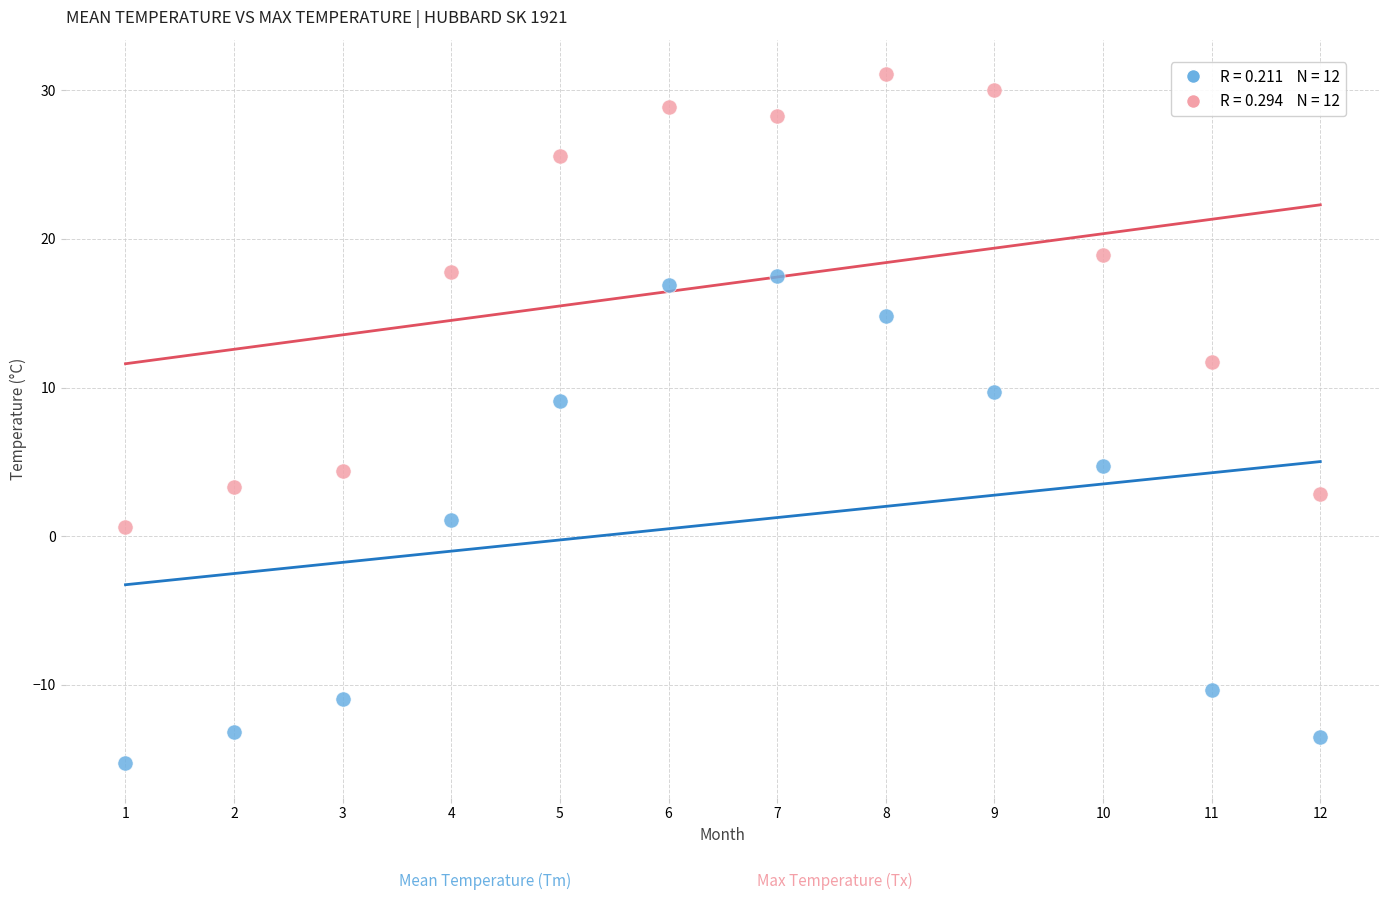

Across all data points, what is the range of Y values (max minus min)?

46.4